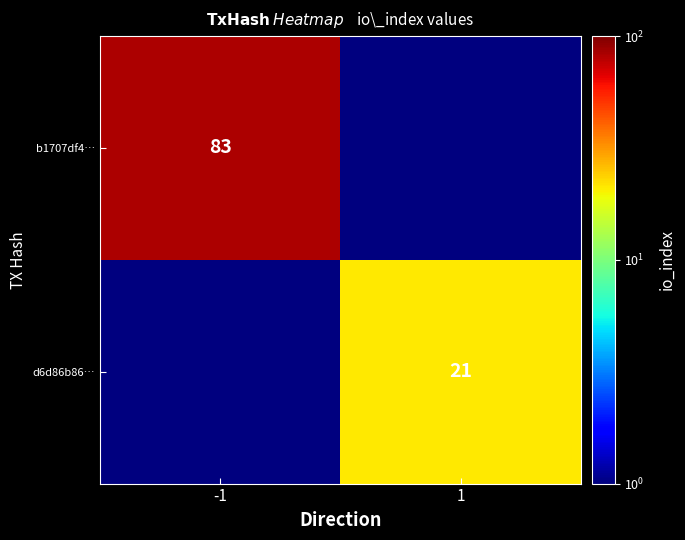

The d6d86b86… series shows 37.6 at 1. True or false?

False